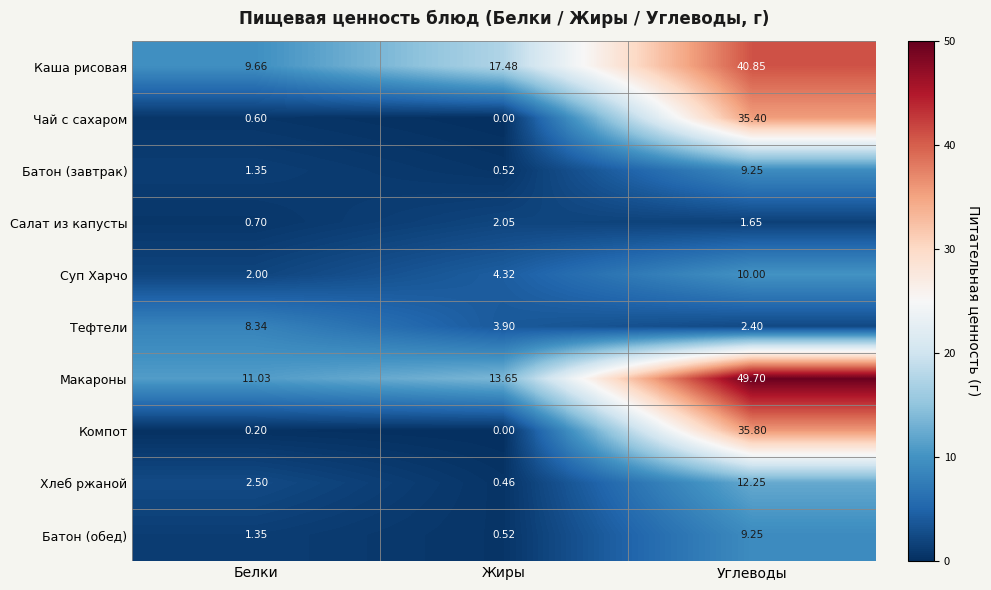

Is the value of Каша рисовая at Жиры greater than the value of Тефтели at Углеводы?

Yes